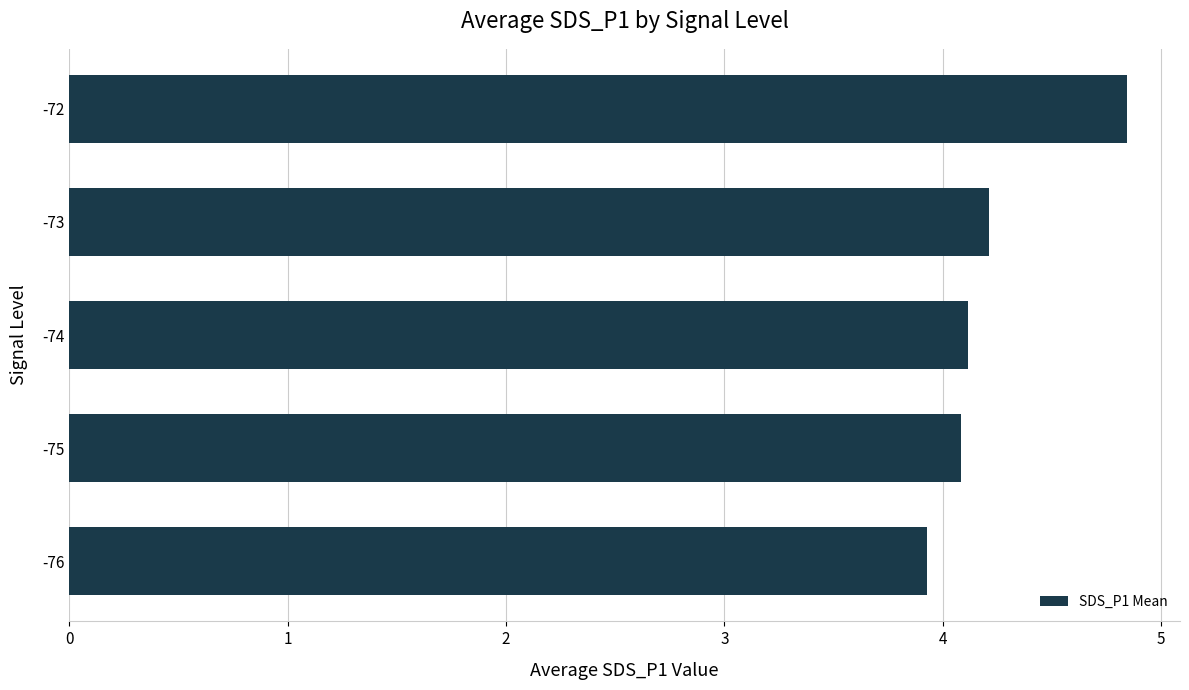

Are the bars horizontal?

Yes